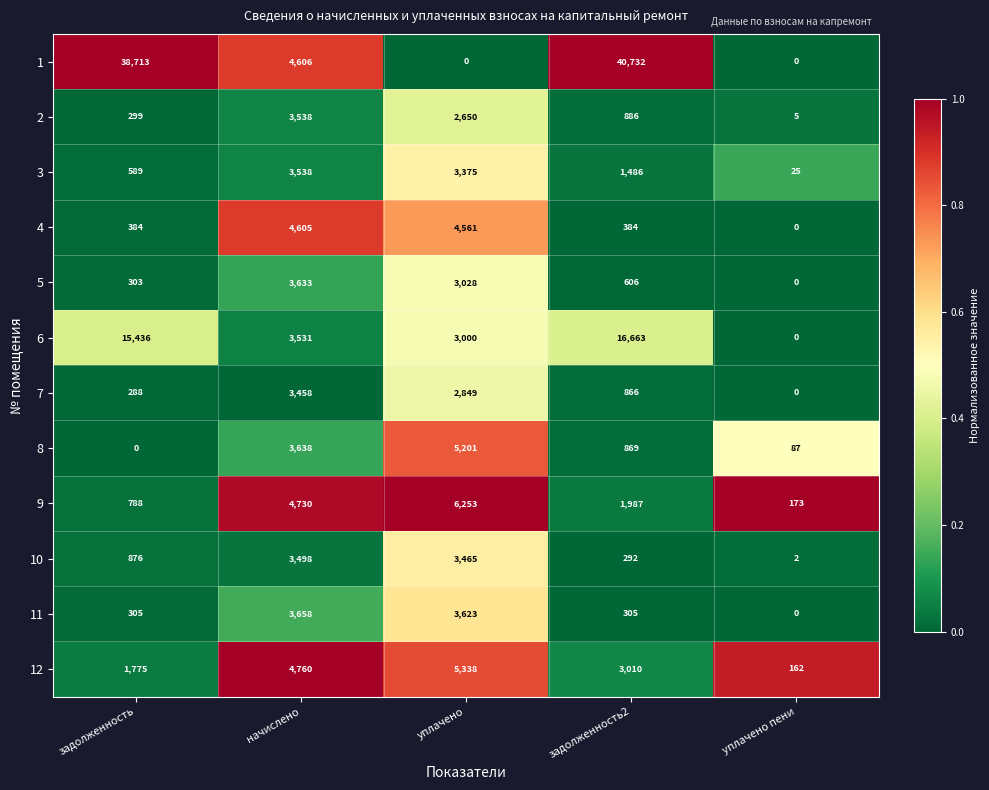

Is it true that 4 equals 613 at задолженность?

False